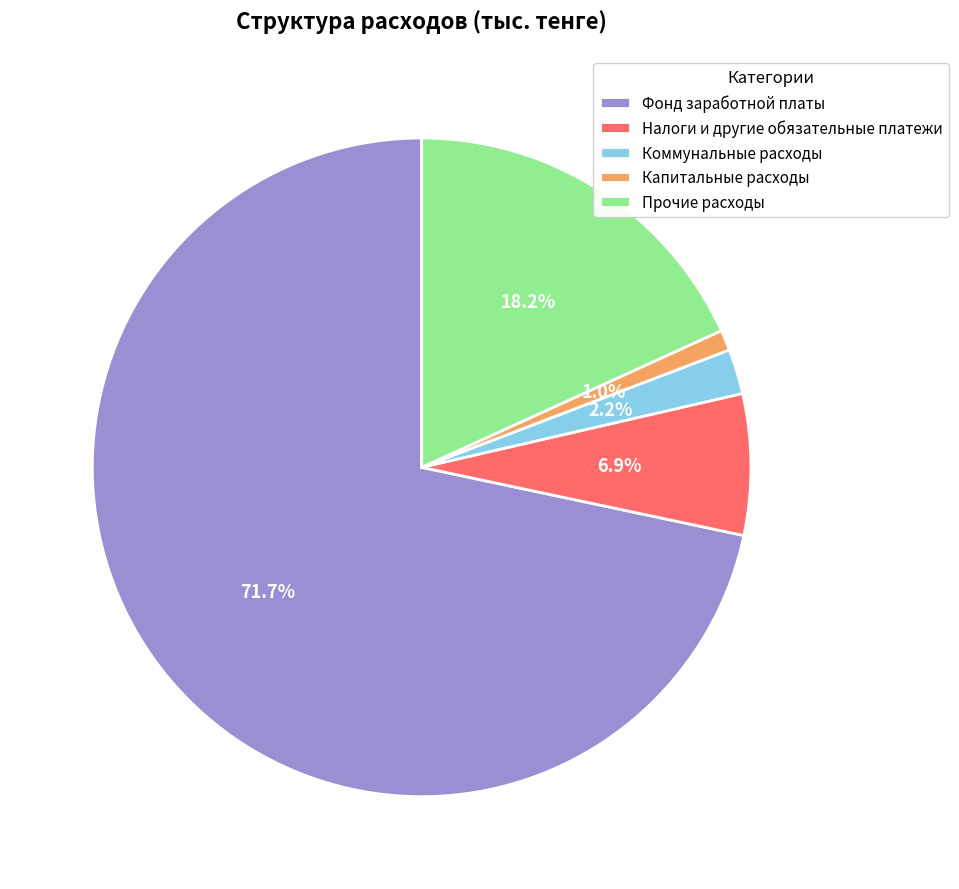

Is it true that Коммунальные расходы is 2% of the pie?

True